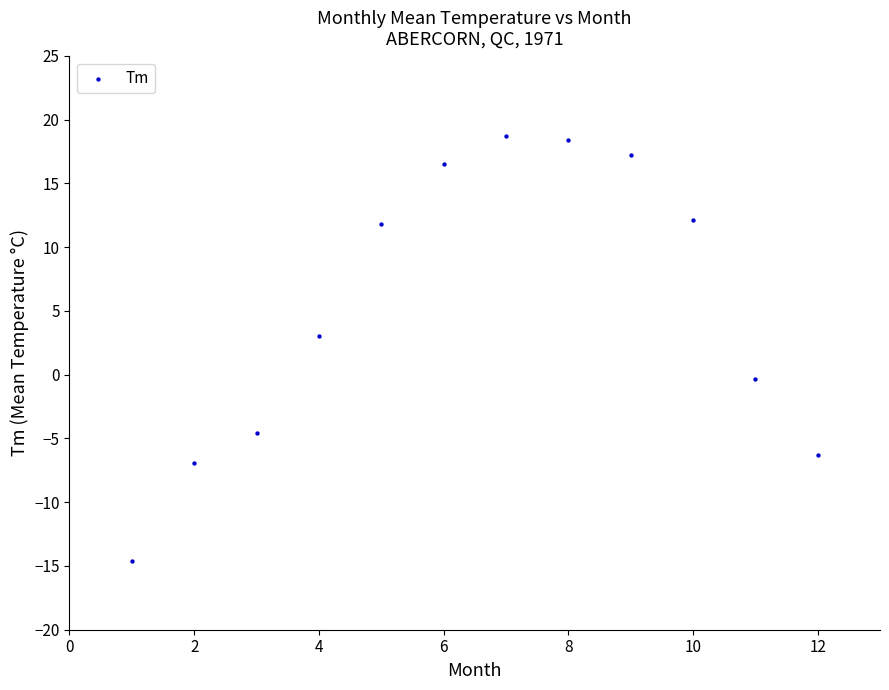

What Y value in the scatter plot is closest to 2?

3.0